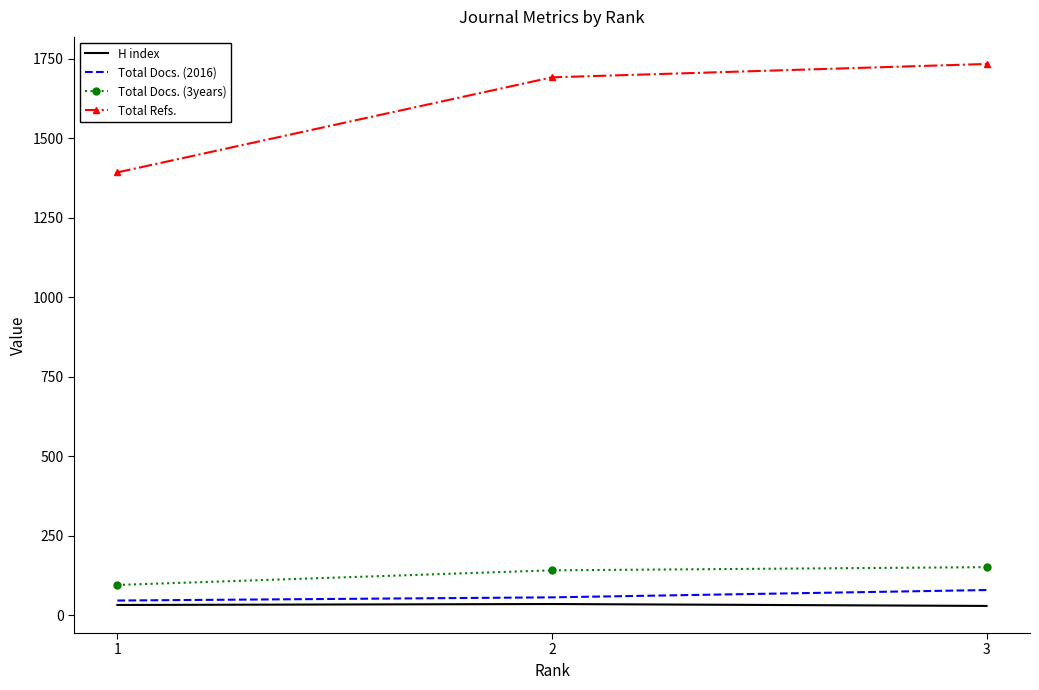

Which category has the lowest value in the Total Docs. (3years) series?

1